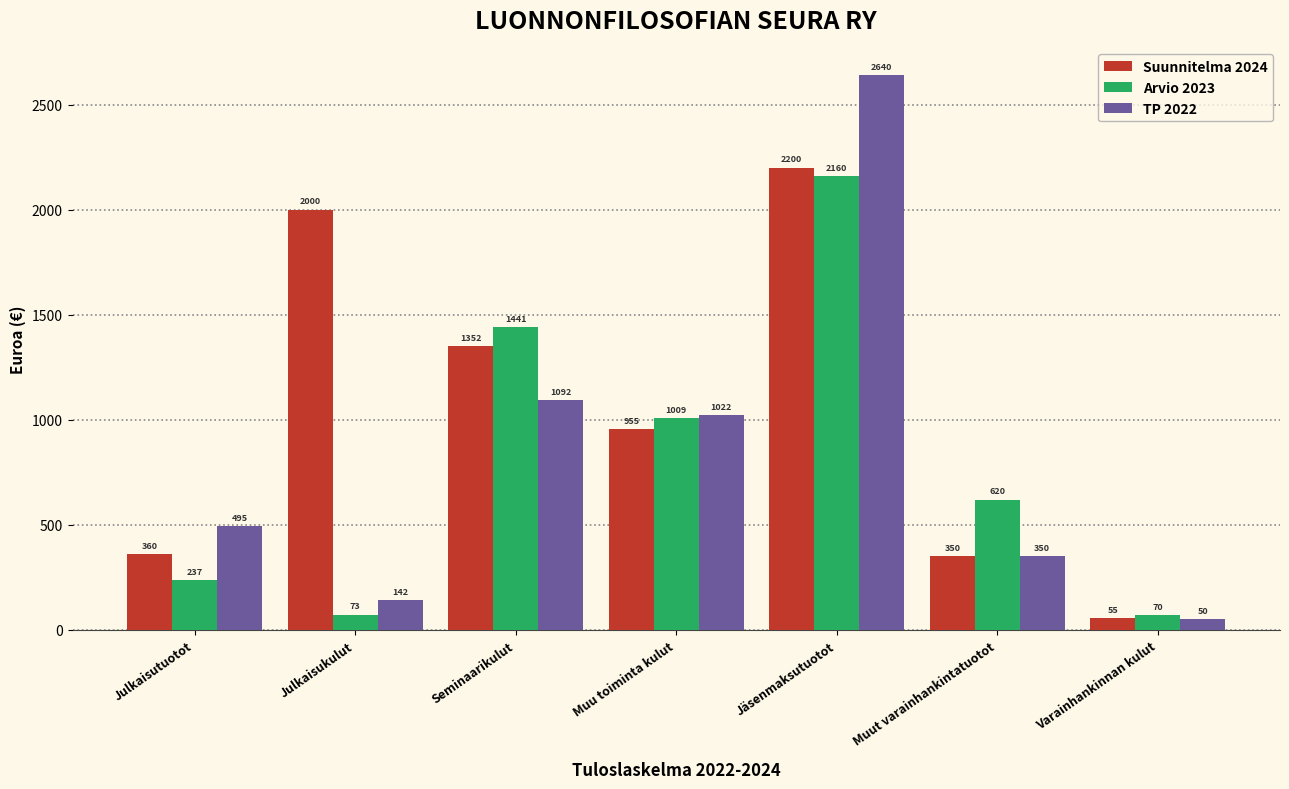

What is the approximate value of Suunnitelma 2024 at Julkaisukulut?

2000.0